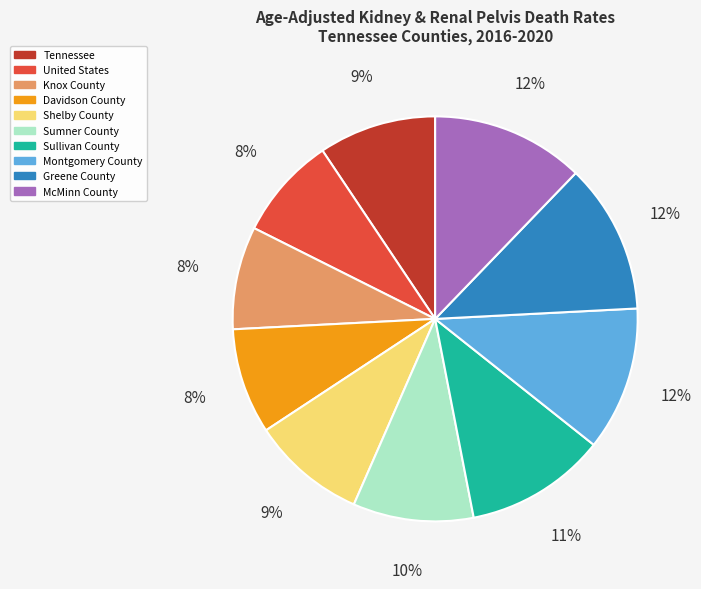

Do Tennessee and Knox County together represent more than half of the pie?

No